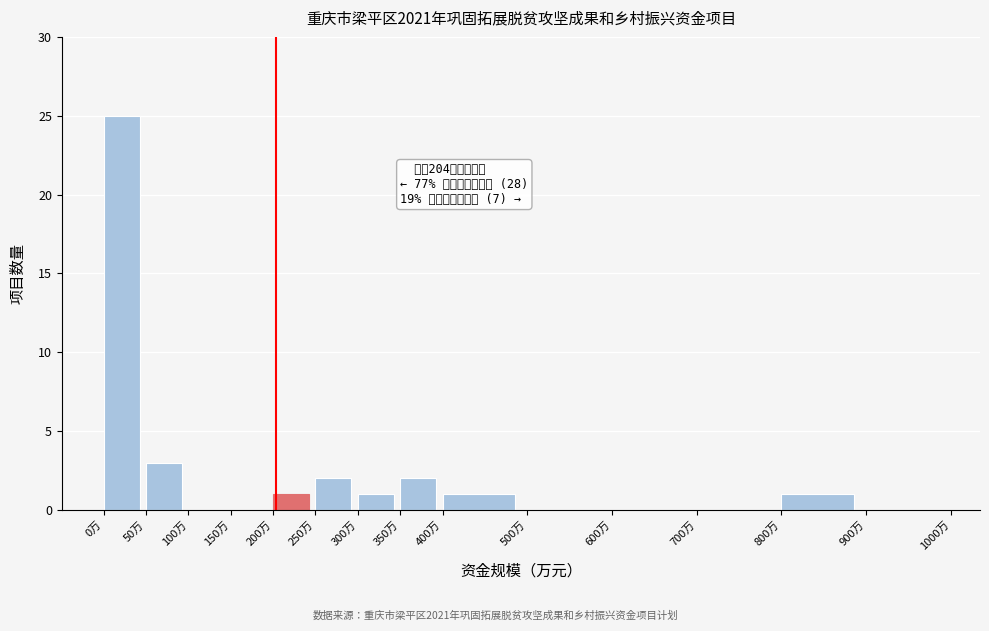

Over which range of the x-axis is the bar tallest?

0 to 50